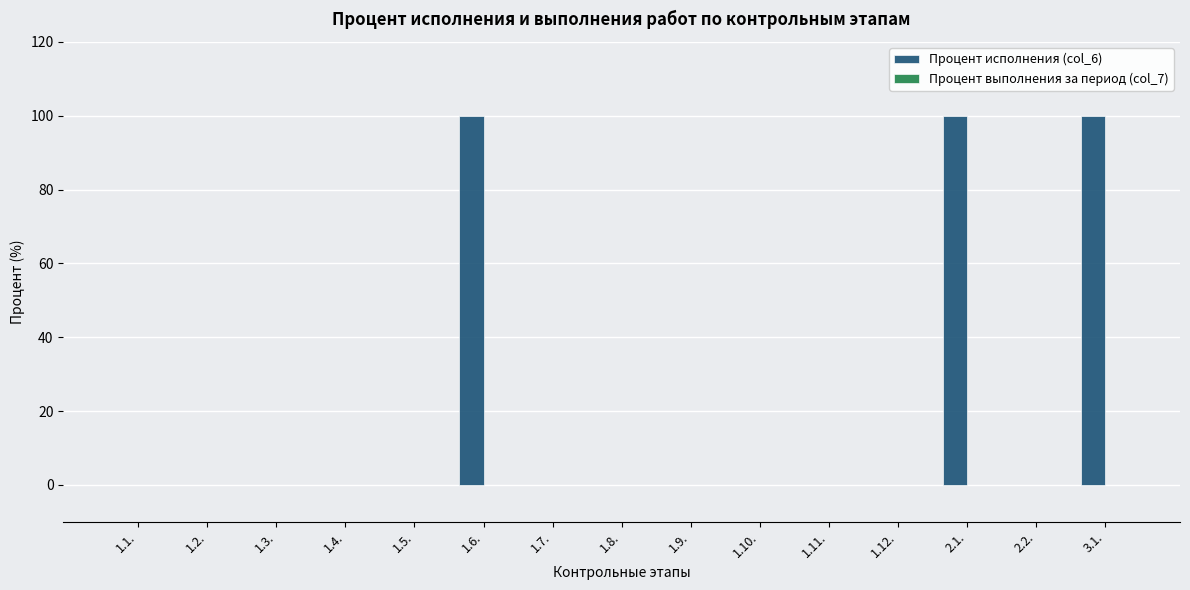

Reading left to right, what are all the values shown in this chart?

1.1.=0	1.2.=0	1.3.=0	1.4.=0	1.5.=0	1.6.=100	1.7.=0	1.8.=0	1.9.=0	1.10.=0	1.11.=0	1.12.=0	2.1.=100	2.2.=0	3.1.=100